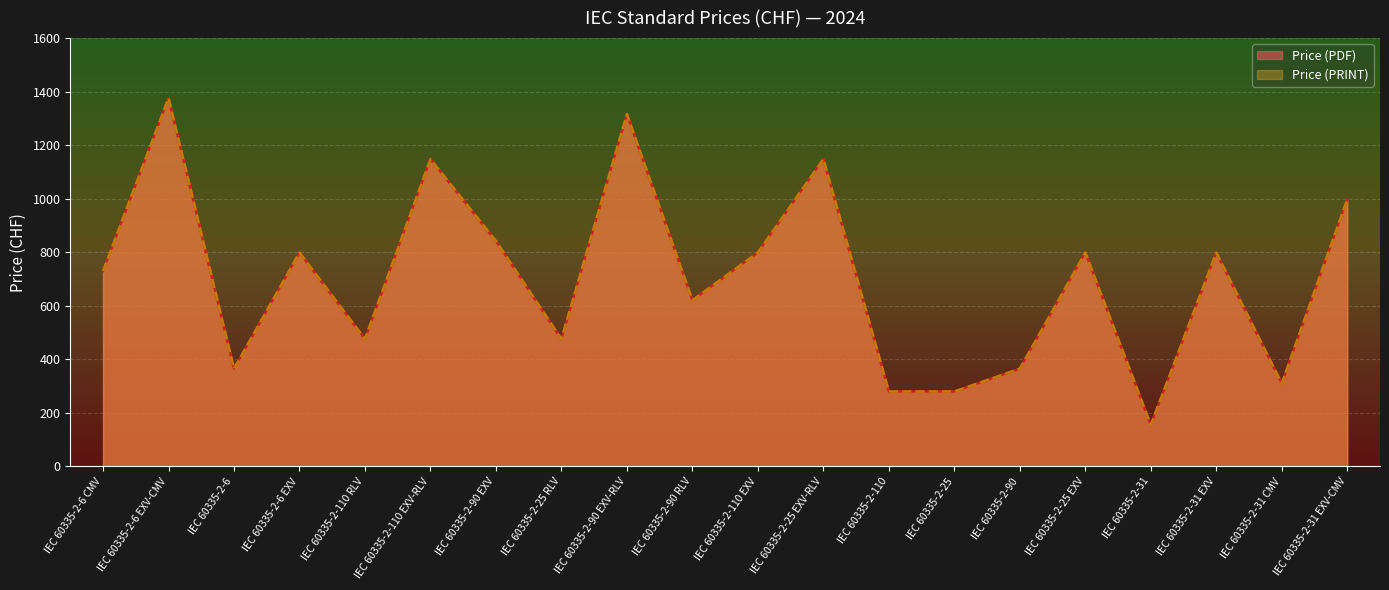

True or false: Price (PRINT) has a value of 444 at IEC 60335-2-110.

False